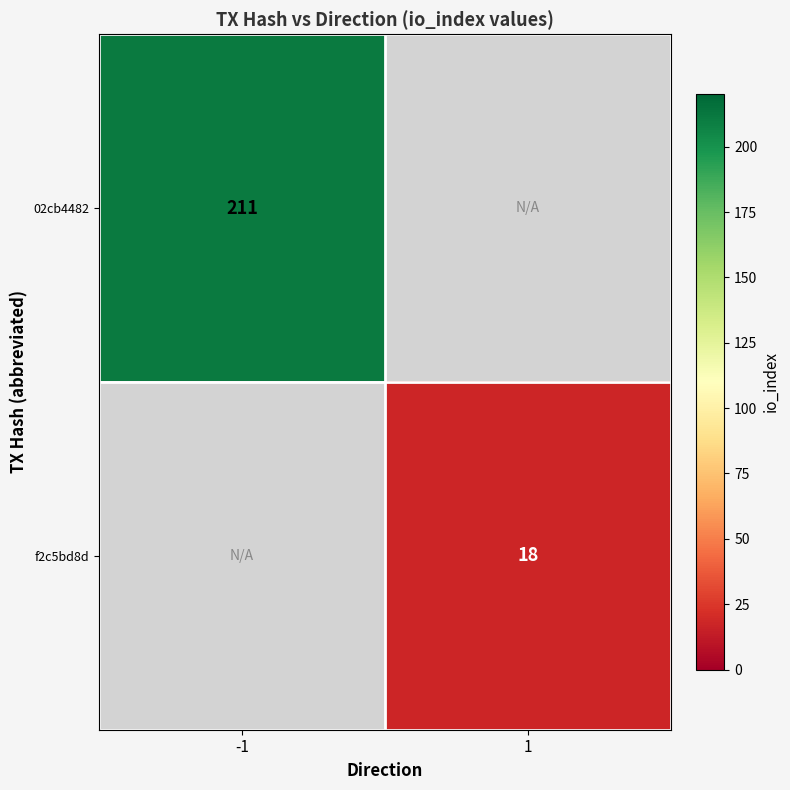

Is it true that f2c5bd8d equals 26 at 1?

False